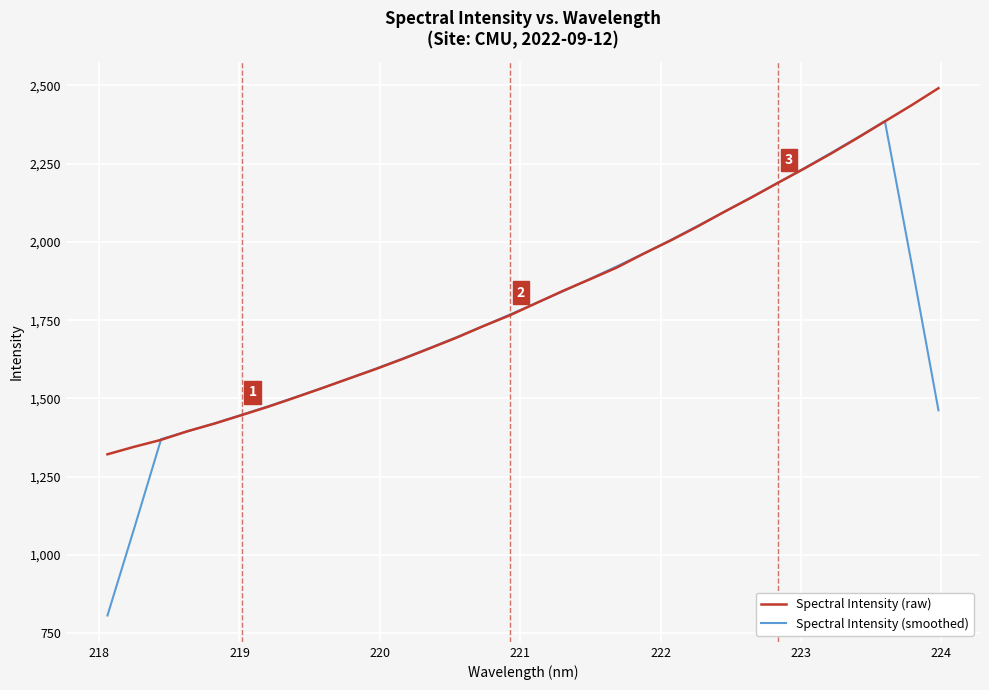

List the series in order of their peak value, lowest first.

Spectral Intensity (smoothed), Spectral Intensity (raw)